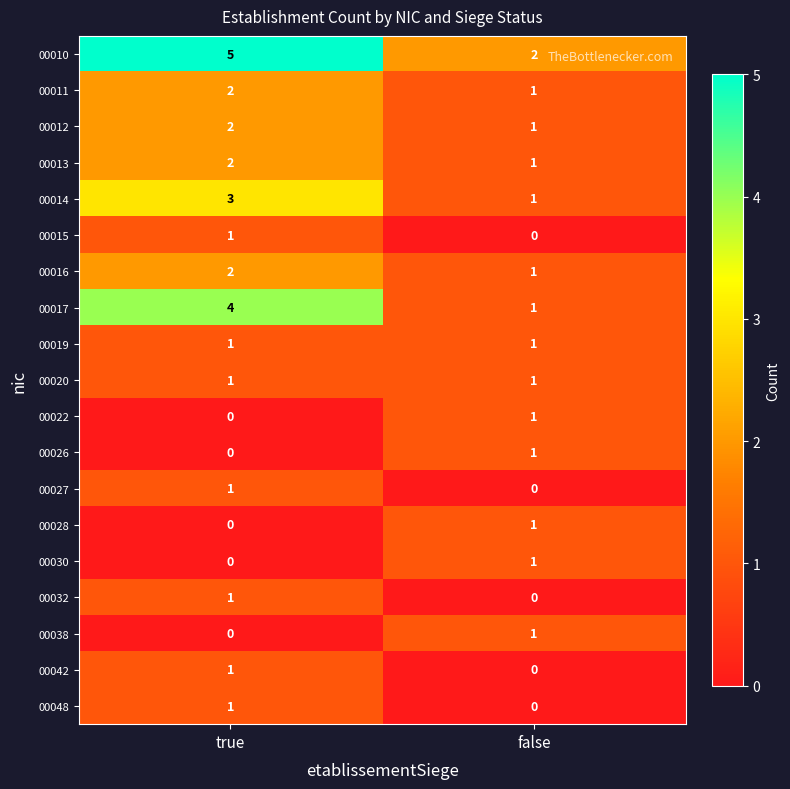

Which category has the highest value across all series?

true